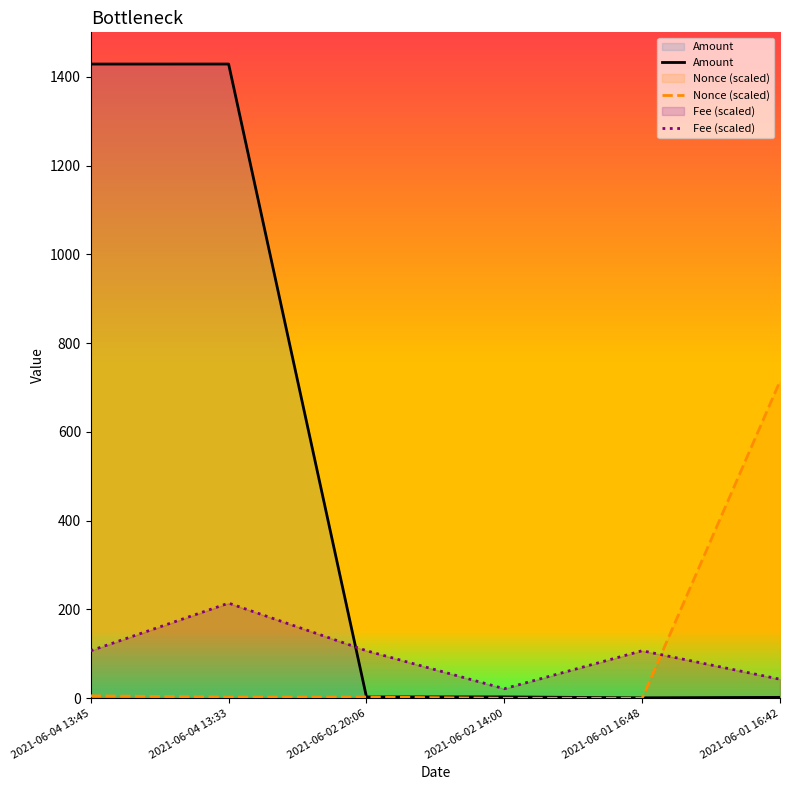

Reading right to left, transcribe all the data shown in this chart.

Amount: 2021-06-01 16:42=2.0	2021-06-01 16:48=0.9	2021-06-02 14:00=3.0	2021-06-02 20:06=3.0	2021-06-04 13:33=1428.8	2021-06-04 13:45=1428.8
Nonce (scaled): 2021-06-01 16:42=714.4	2021-06-01 16:48=0.0	2021-06-02 14:00=0.0	2021-06-02 20:06=2.7	2021-06-04 13:33=2.7	2021-06-04 13:45=5.5
Fee (scaled): 2021-06-01 16:42=42.8	2021-06-01 16:48=107.1	2021-06-02 14:00=21.4	2021-06-02 20:06=107.1	2021-06-04 13:33=214.3	2021-06-04 13:45=107.1